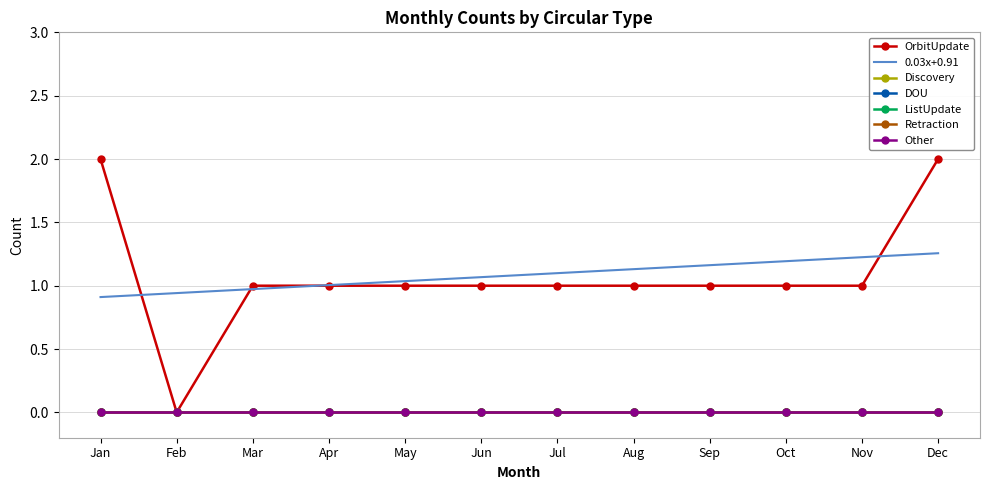

True or false: Retraction and OrbitUpdate cross at least once.

False